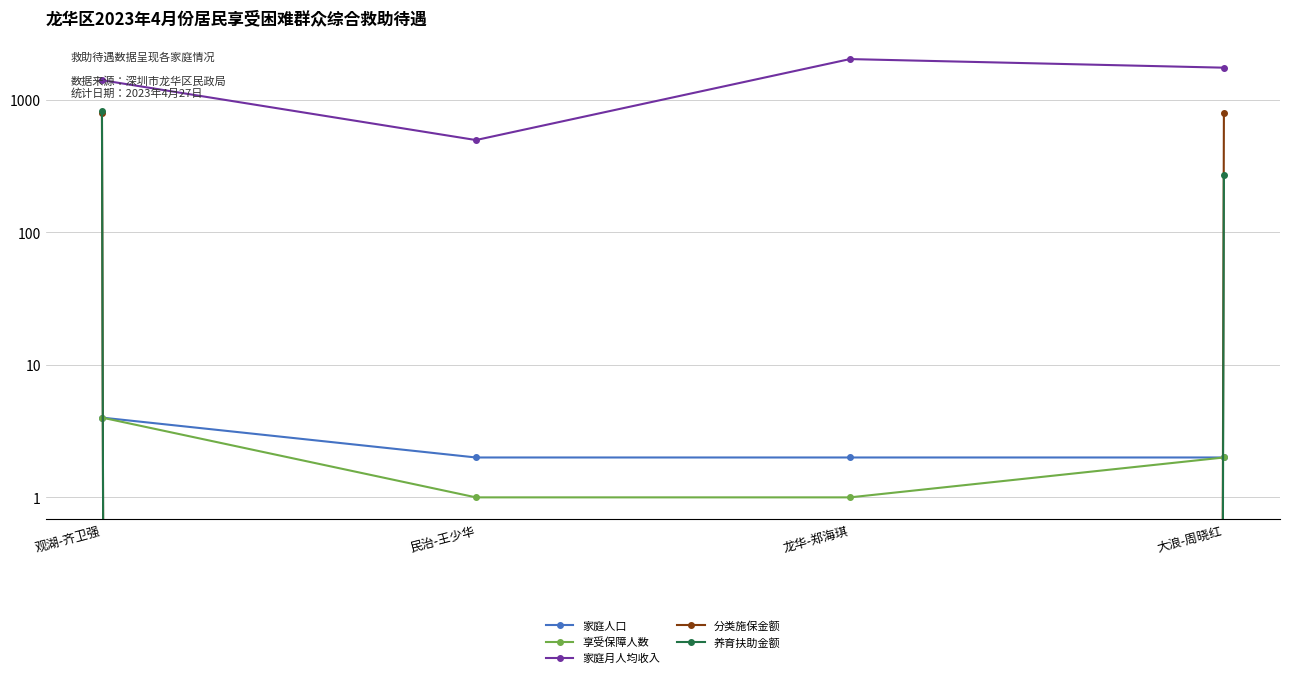

How many lines are shown in the chart?

5